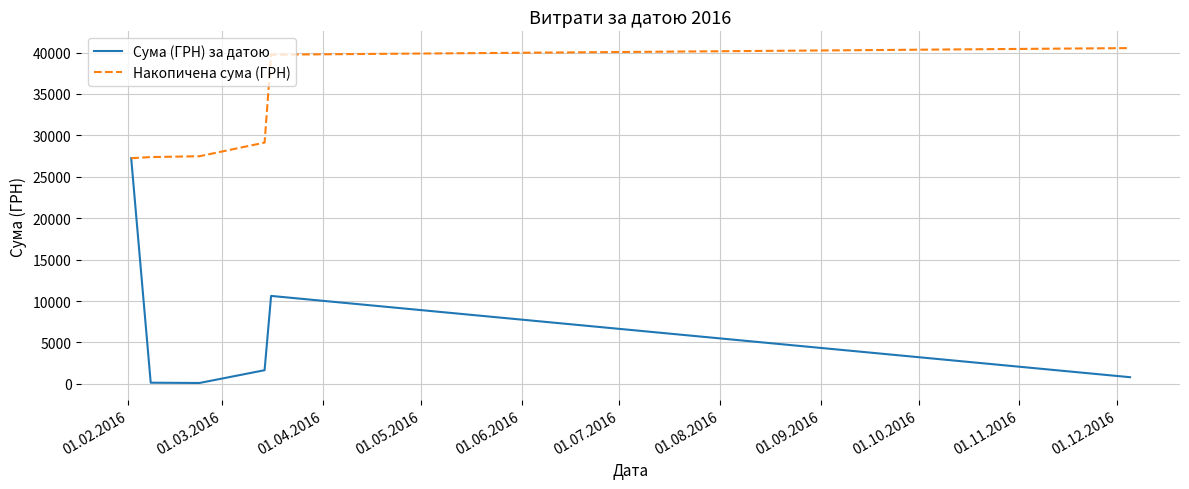

Which series has the largest total across all categories?

Накопичена сума (ГРН)